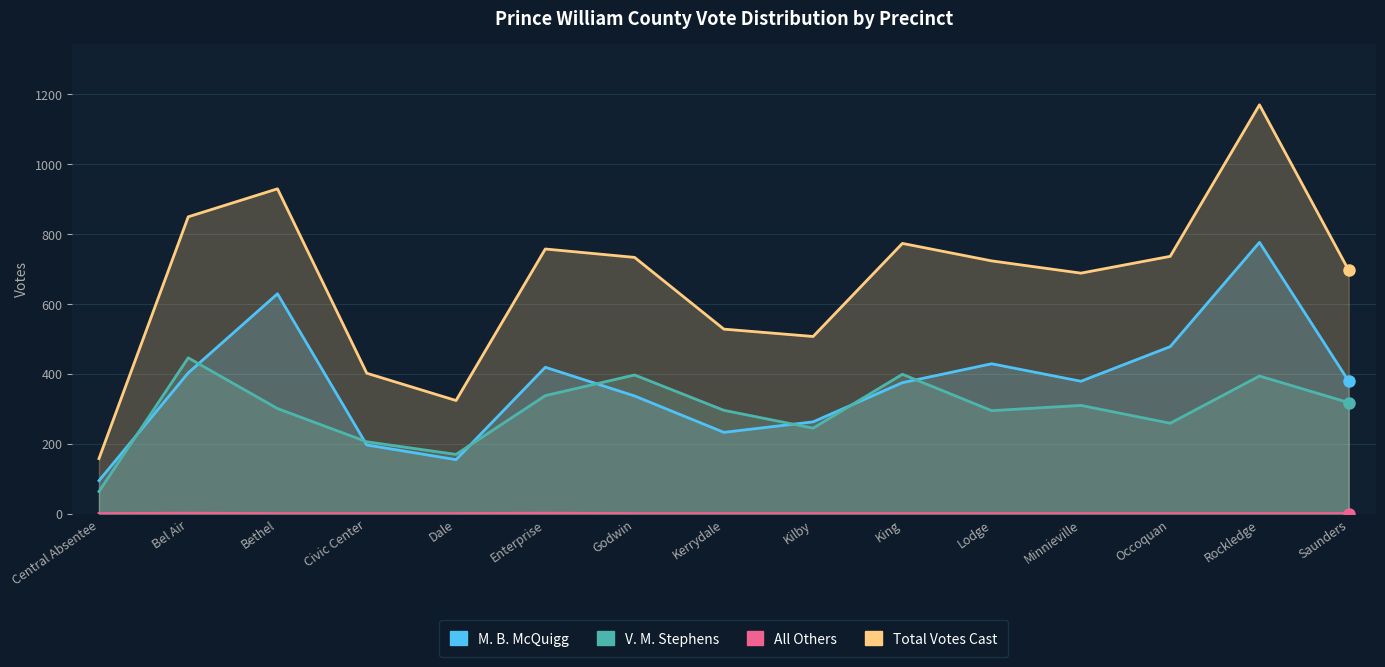

Which series has the largest total across all categories?

Total Votes Cast